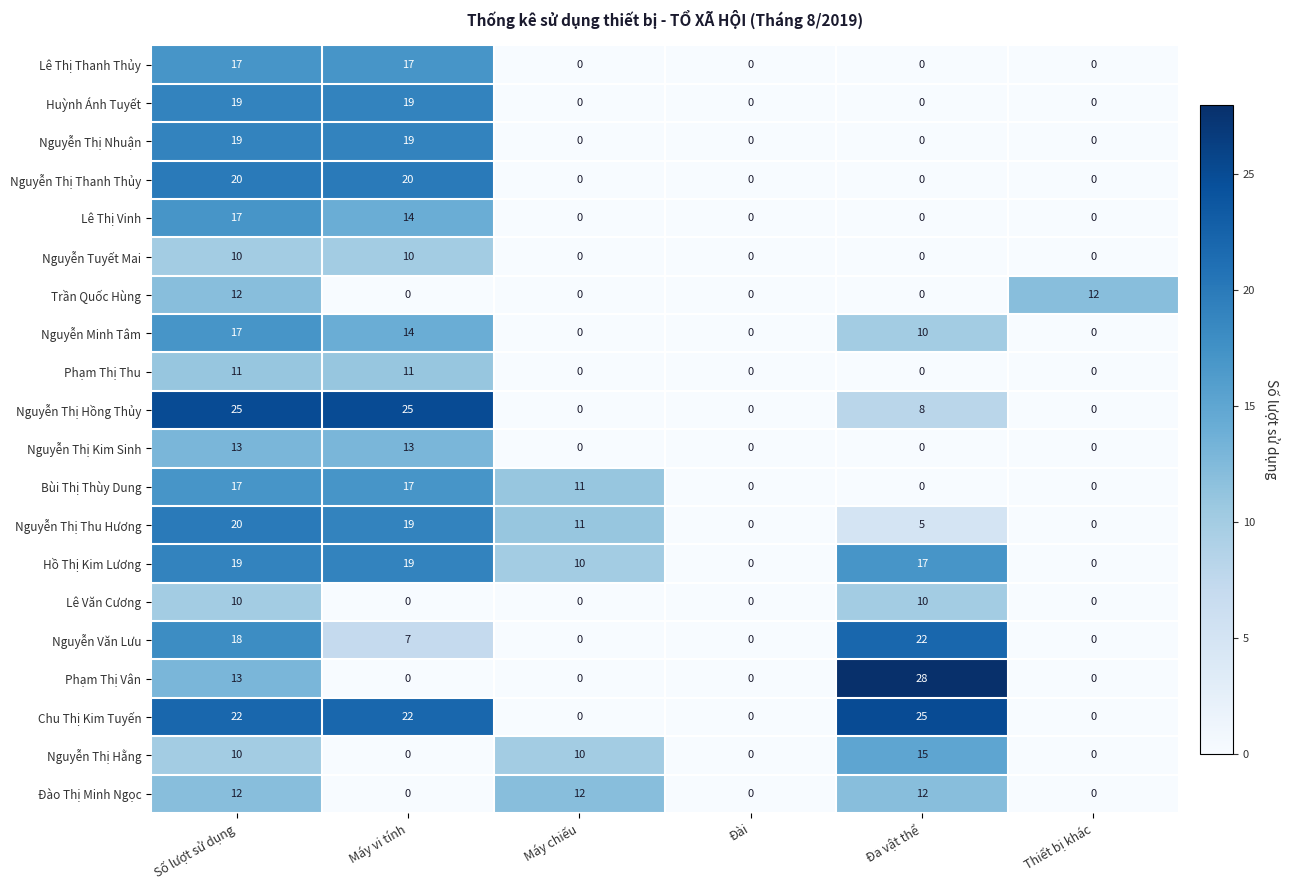

At how many categories does at least one series exceed 1?

5